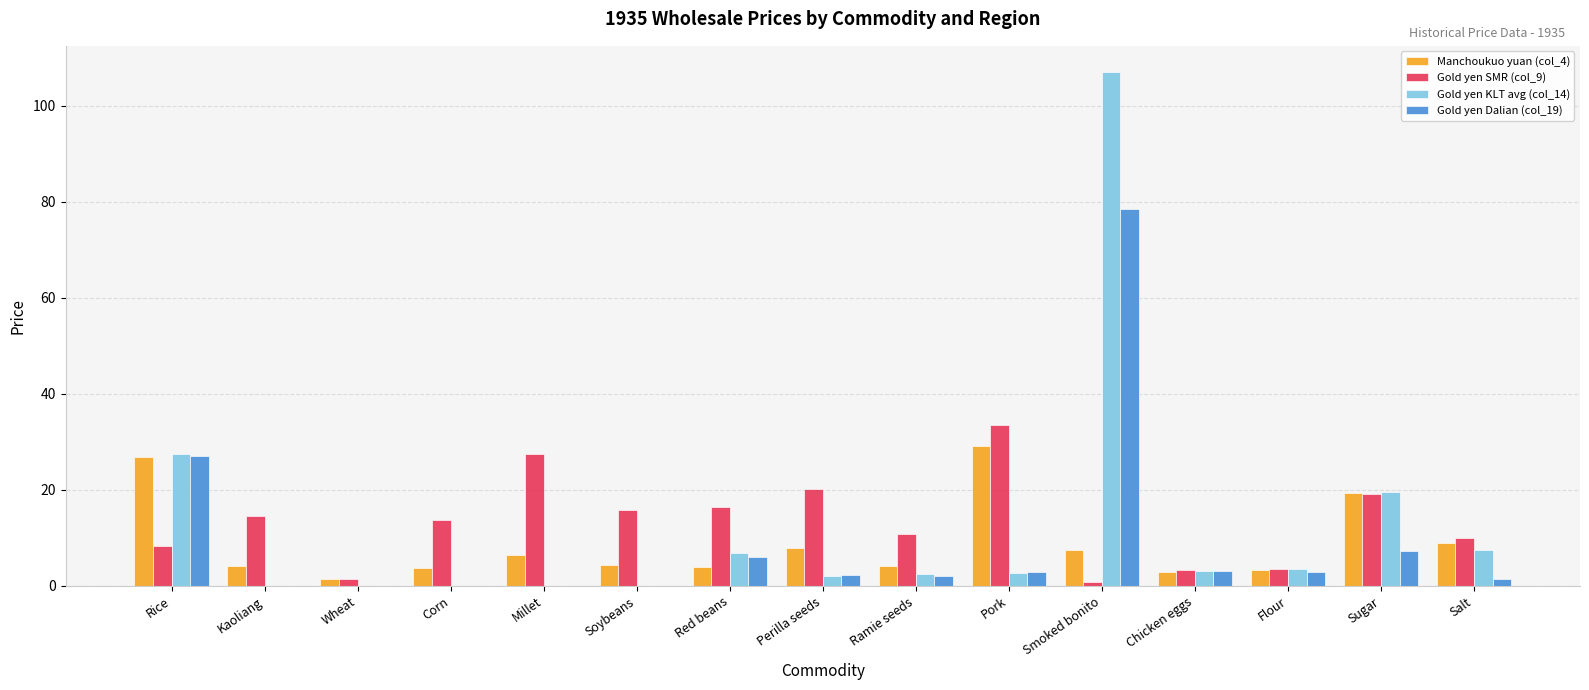

At which category is the sum across all series the highest?

Smoked bonito